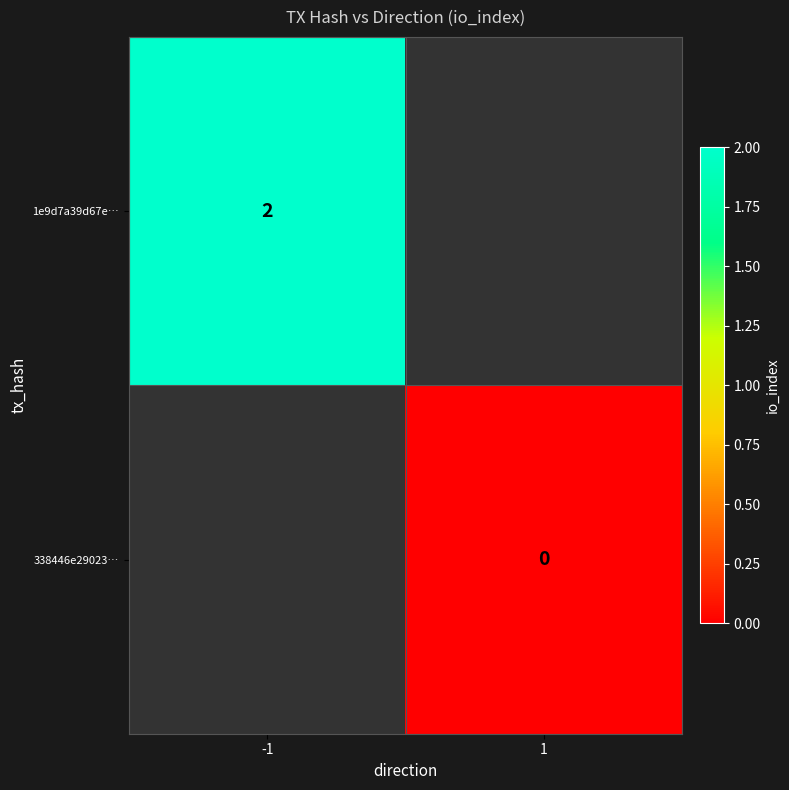

How many series are shown in this chart?

2